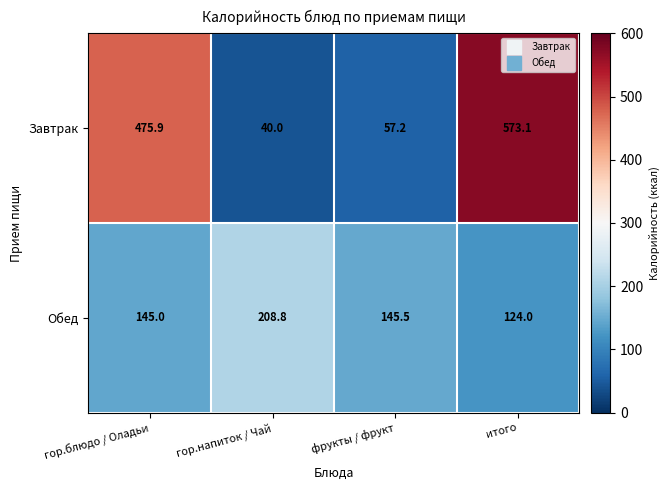

What is the total value across all series at фрукты / фрукт?

202.7